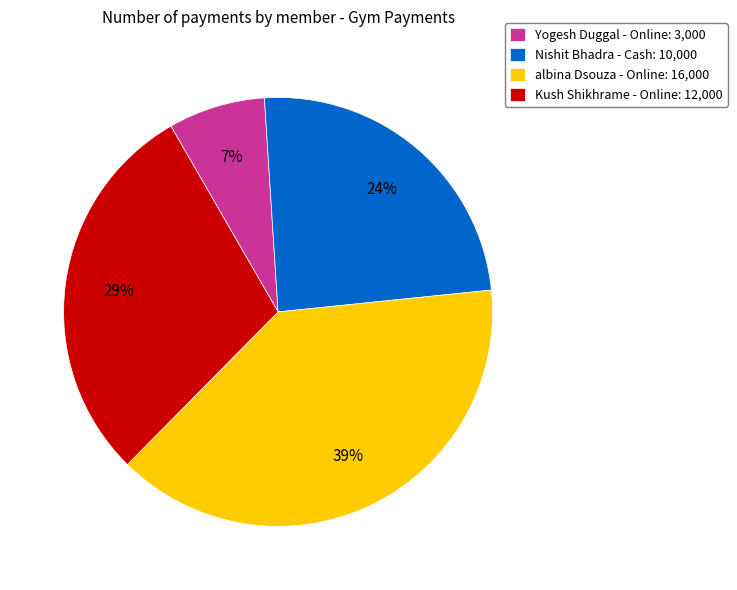

Rank the categories by value from highest to lowest.

albina Dsouza - Online: 16,000, Kush Shikhrame - Online: 12,000, Nishit Bhadra - Cash: 10,000, Yogesh Duggal - Online: 3,000